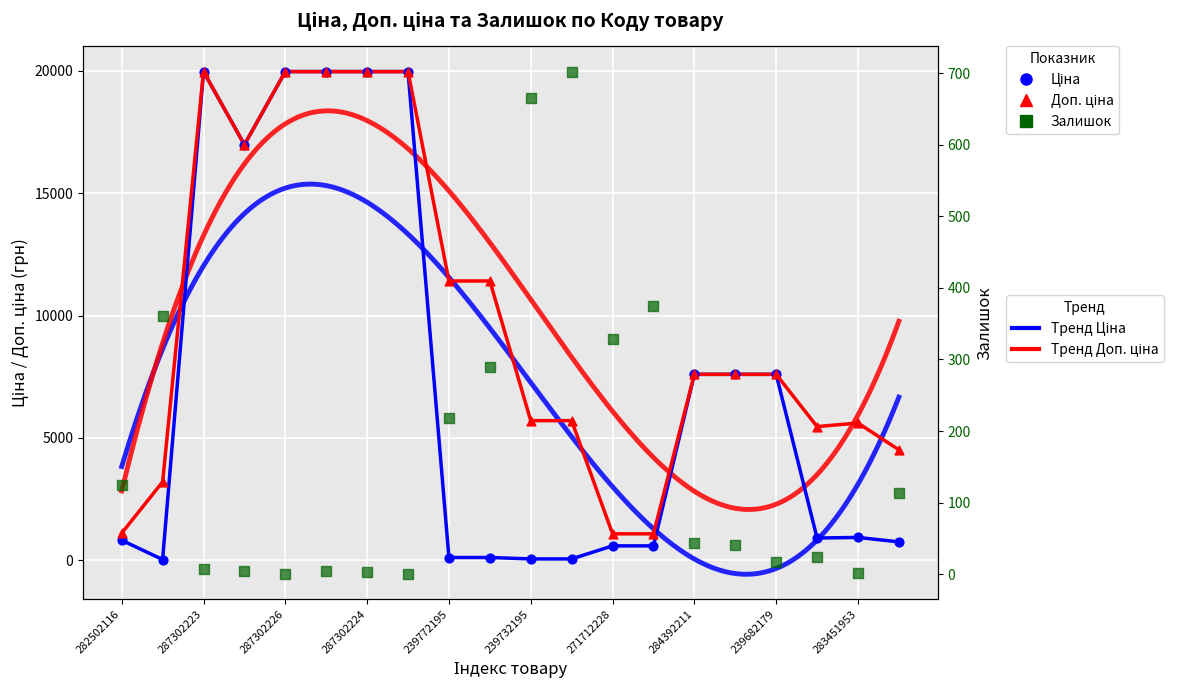

Which series has the largest Y range (max minus min)?

Ціна